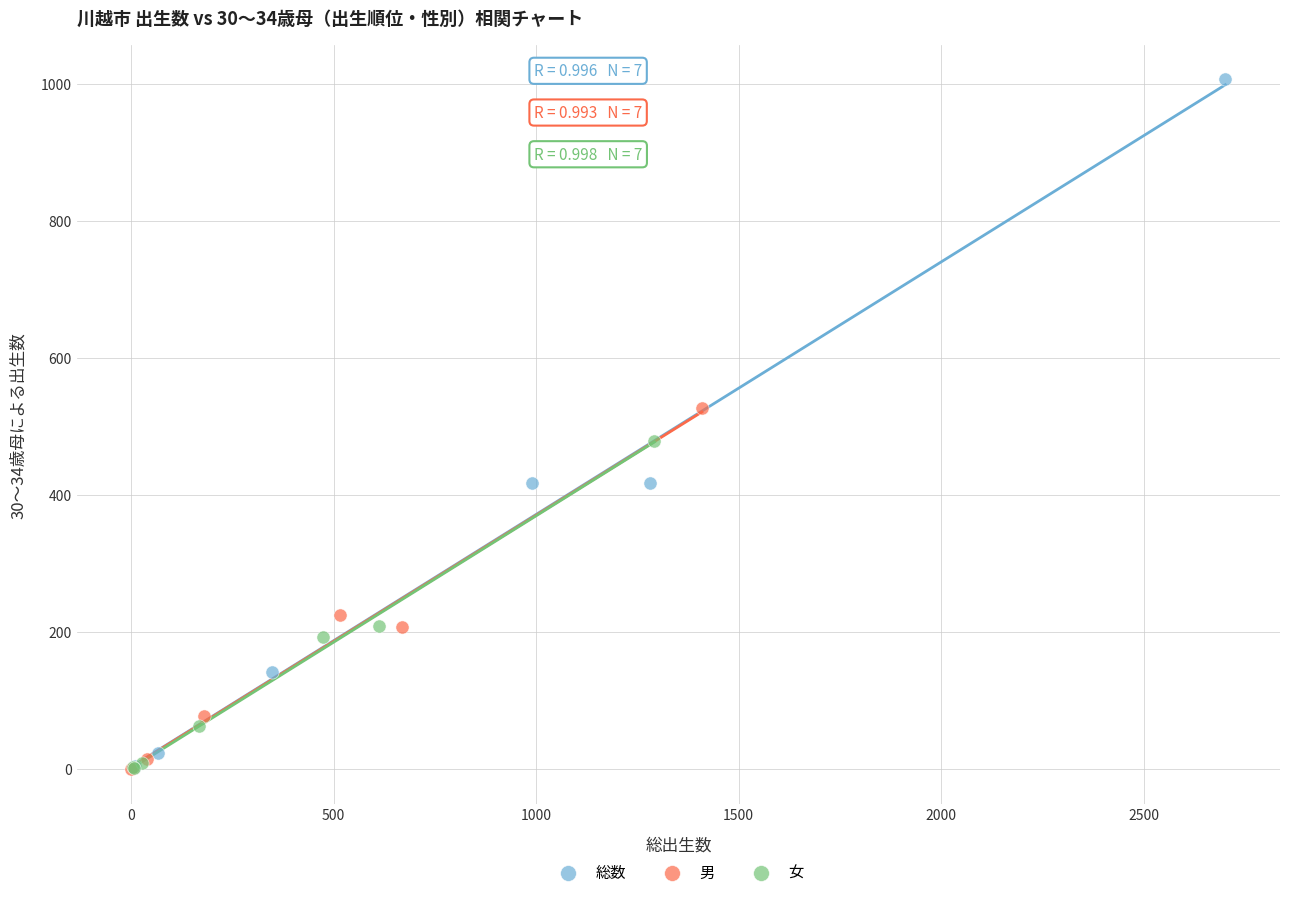

Which series reaches the maximum Y coordinate?

総数